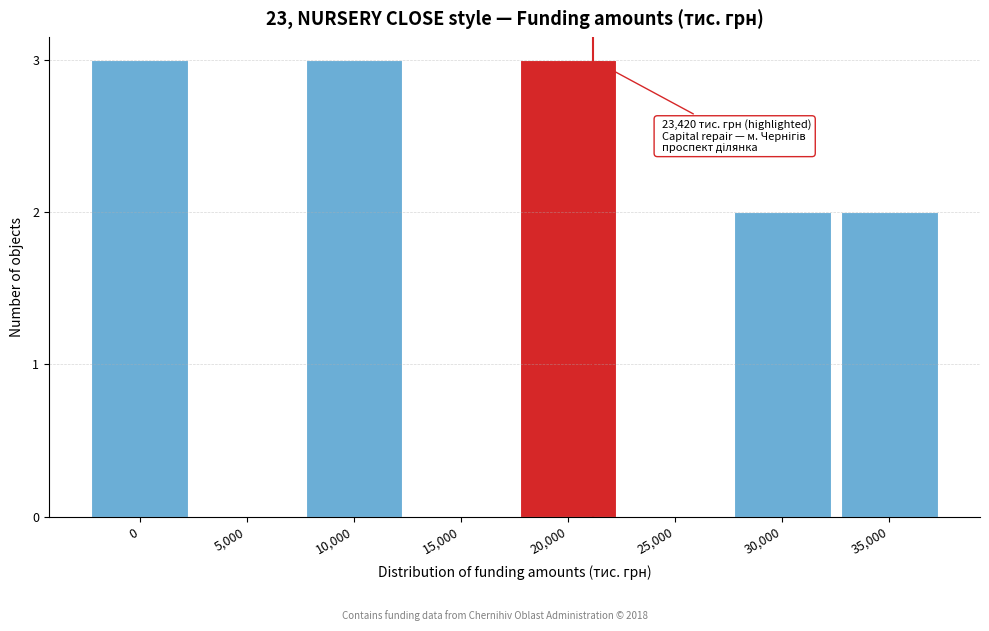

Reading right to left, extract all data points from this chart.

35,000=2	30,000=2	25,000=0	20,000=3	15,000=0	10,000=3	5,000=0	0=3